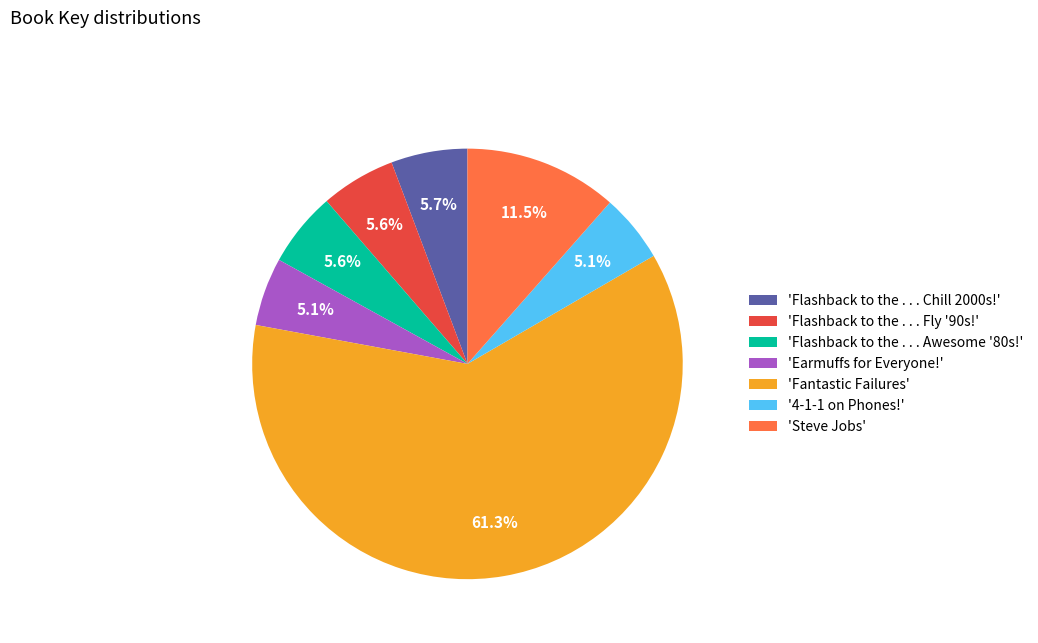

Is there a majority slice in this chart?

Yes